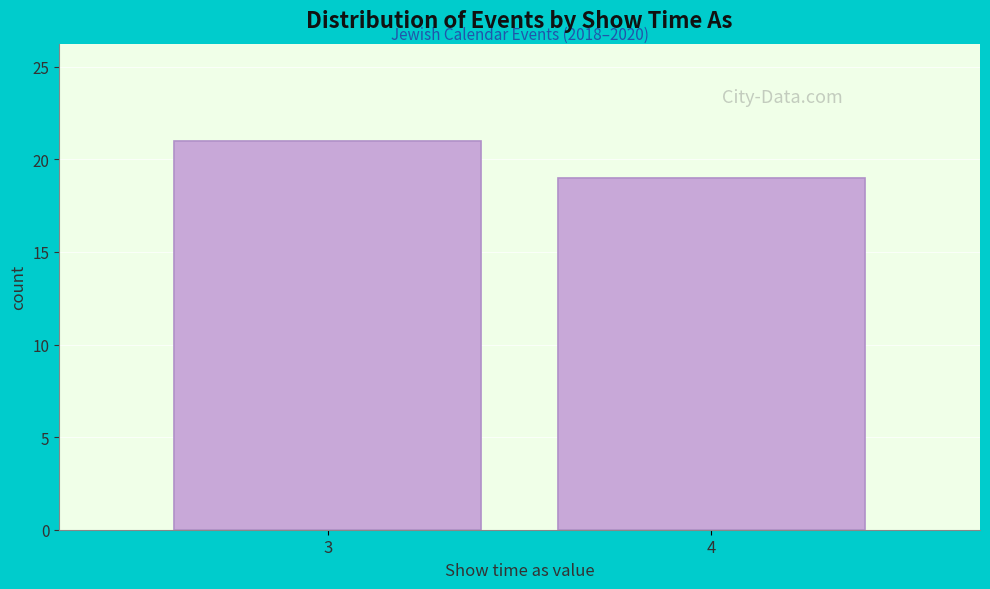

Reading right to left, what are all the values shown in this chart?

4=19	3=21